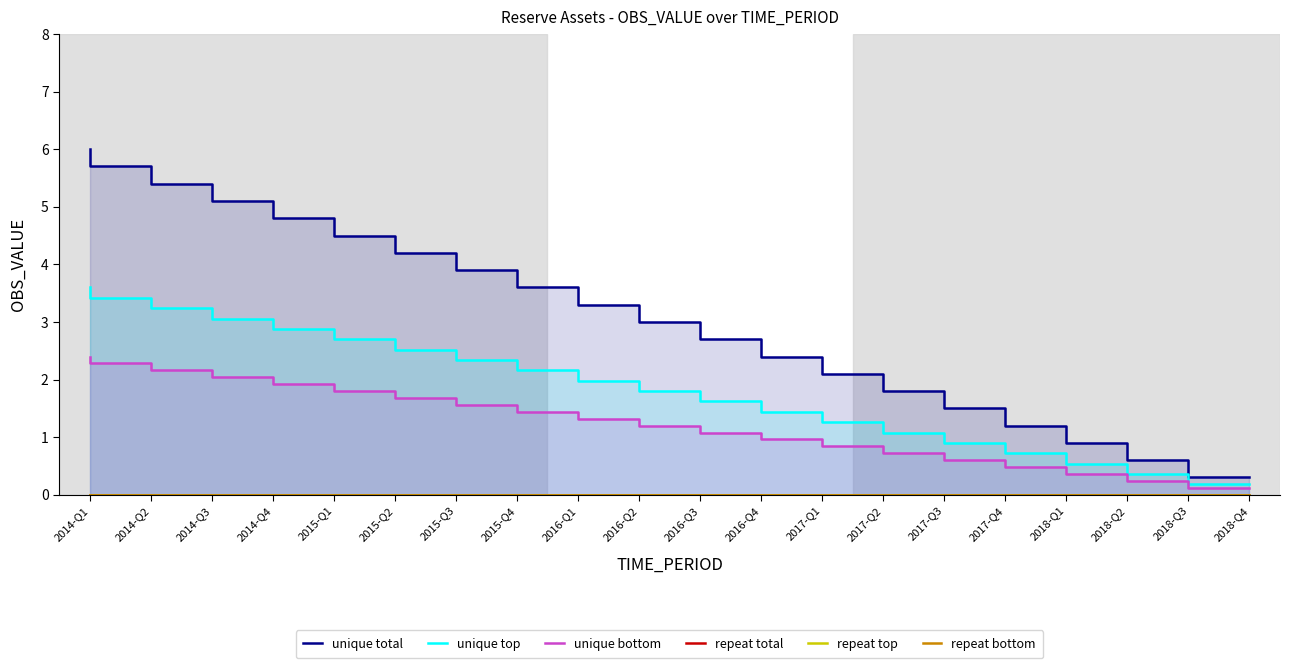

True or false: repeat total has more than 1 points higher than both neighbors.

False